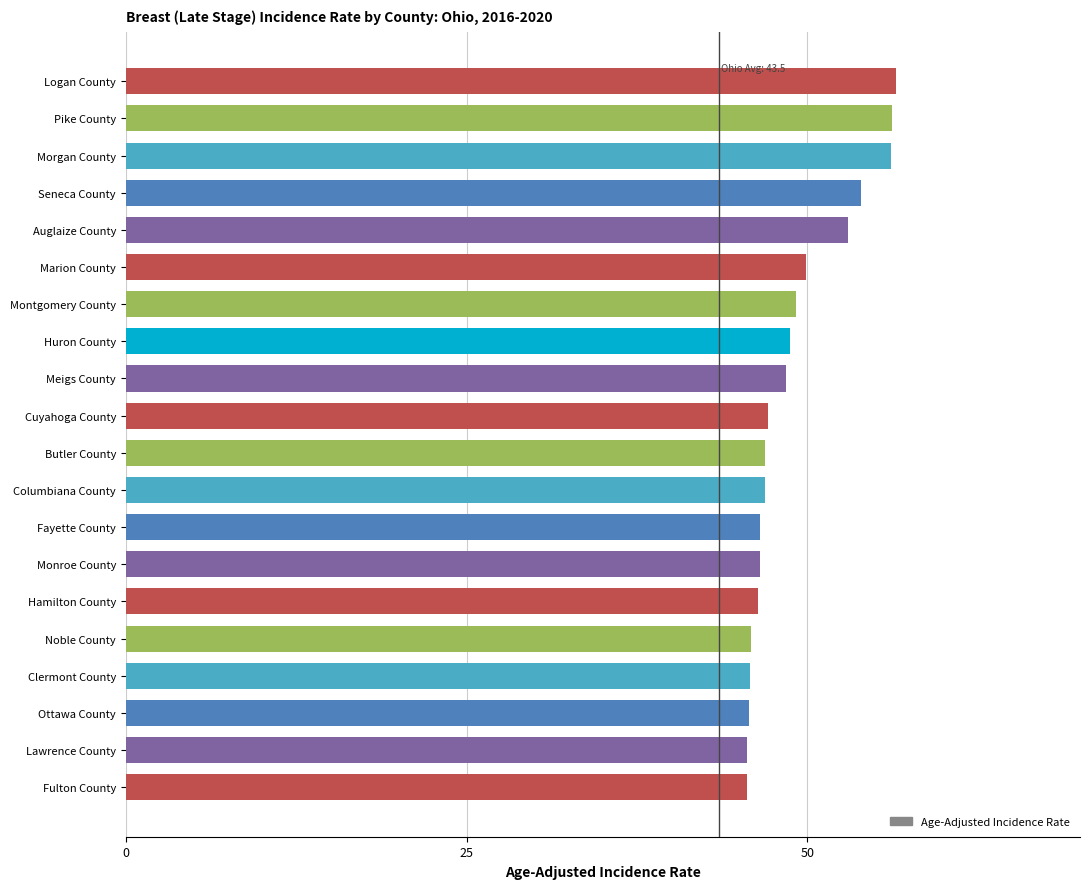

Is it true that the value at Ottawa County is 45.7?

True